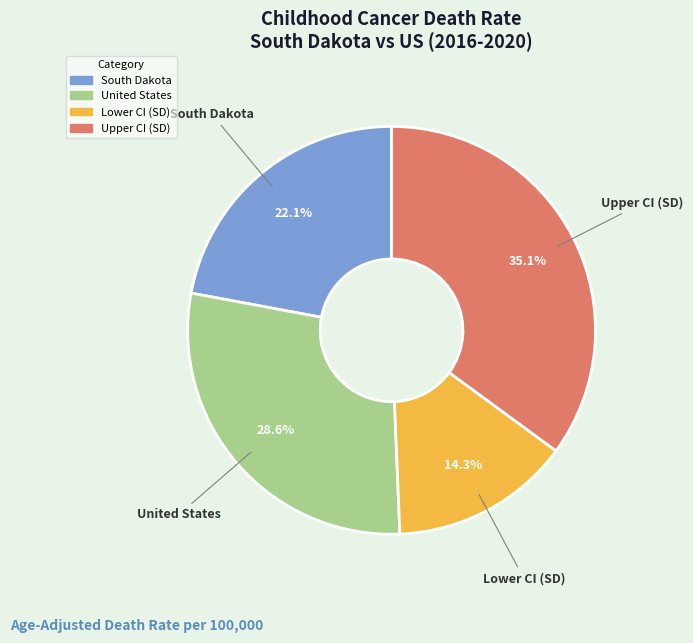

Rank the categories by value from lowest to highest.

Lower CI (SD), South Dakota, United States, Upper CI (SD)